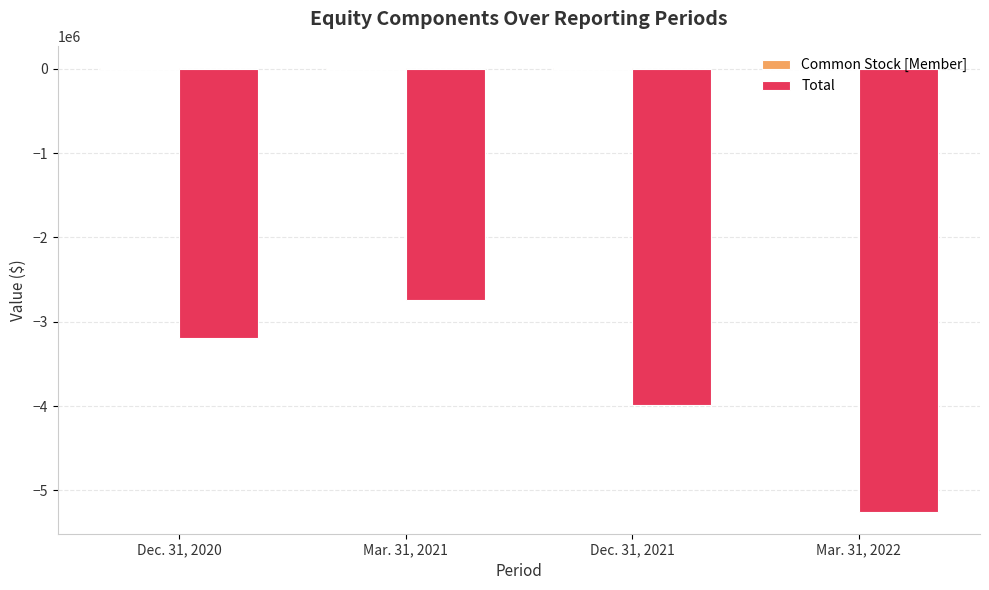

Between Dec. 31, 2021 and Mar. 31, 2022, which series saw the biggest shift?

Total